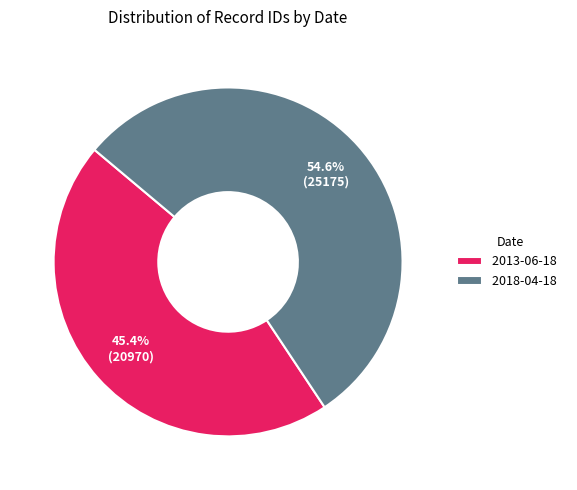

What is the smallest slice in the pie chart?

2013-06-18